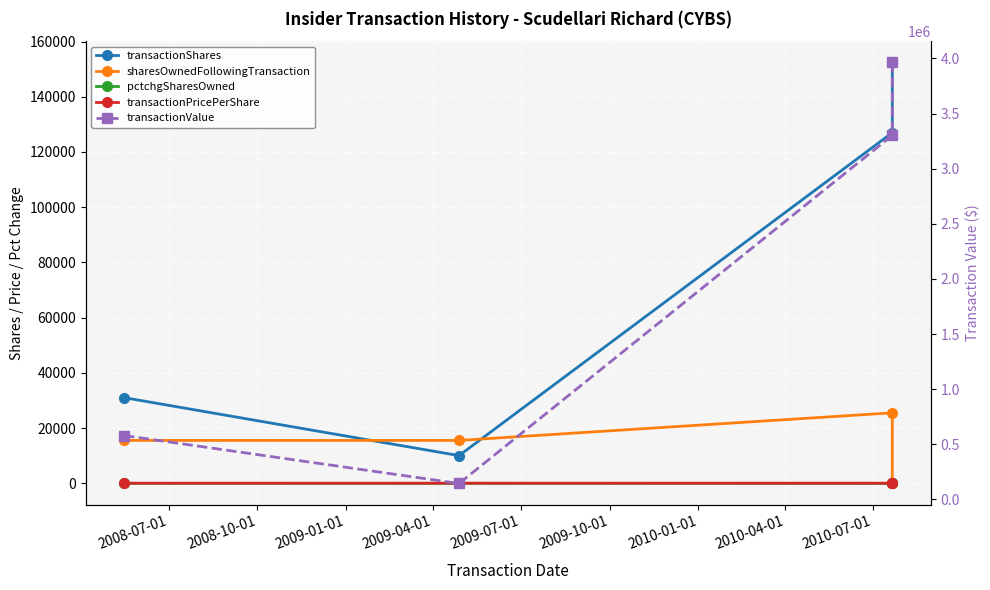

True or false: transactionValue and sharesOwnedFollowingTransaction cross at least once.

False